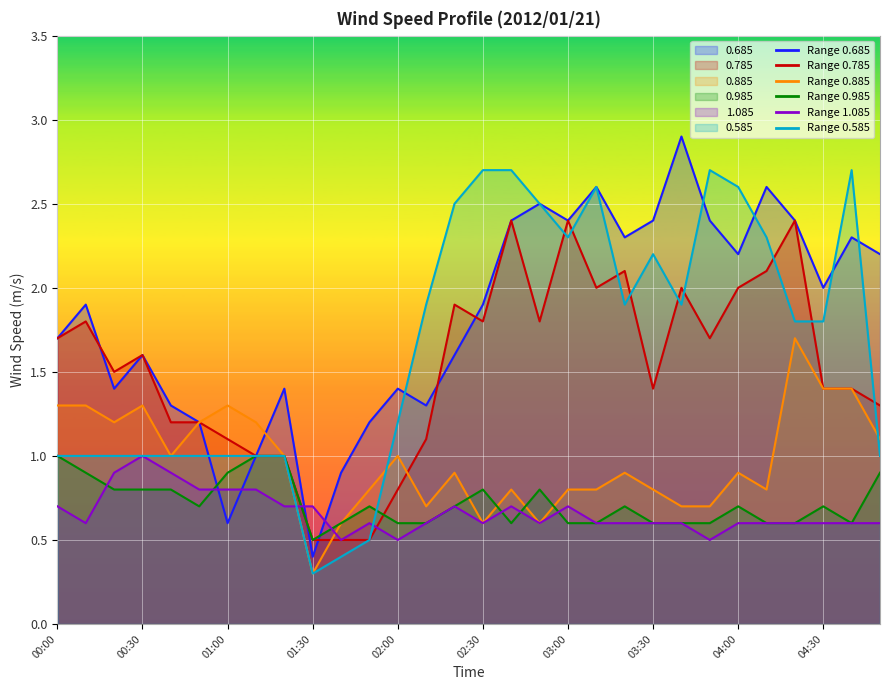

Reading right to left, transcribe all the data shown in this chart.

0.685: 2.2	2.3	2.0	2.4	2.6	2.2	2.4	2.9	2.4	2.3	2.6	2.4	2.5	2.4	1.9	1.6	1.3	1.4	1.2	0.9	0.4	1.4	1.0	0.6	1.2	1.3	1.6	1.4	1.9	1.7
0.785: 1.3	1.4	1.4	2.4	2.1	2.0	1.7	2.0	1.4	2.1	2.0	2.4	1.8	2.4	1.8	1.9	1.1	0.8	0.5	0.5	0.5	1.0	1.0	1.1	1.2	1.2	1.6	1.5	1.8	1.7
0.885: 1.1	1.4	1.4	1.7	0.8	0.9	0.7	0.7	0.8	0.9	0.8	0.8	0.6	0.8	0.6	0.9	0.7	1.0	0.8	0.6	0.3	1.0	1.2	1.3	1.2	1.0	1.3	1.2	1.3	1.3
0.985: 0.9	0.6	0.7	0.6	0.6	0.7	0.6	0.6	0.6	0.7	0.6	0.6	0.8	0.6	0.8	0.7	0.6	0.6	0.7	0.6	0.5	1.0	1.0	0.9	0.7	0.8	0.8	0.8	0.9	1.0
1.085: 0.6	0.6	0.6	0.6	0.6	0.6	0.5	0.6	0.6	0.6	0.6	0.7	0.6	0.7	0.6	0.7	0.6	0.5	0.6	0.5	0.7	0.7	0.8	0.8	0.8	0.9	1.0	0.9	0.6	0.7
0.585: 1.0	2.7	1.8	1.8	2.3	2.6	2.7	1.9	2.2	1.9	2.6	2.3	2.5	2.7	2.7	2.5	1.9	1.2	0.5	0.4	0.3	1.0	1.0	1.0	1.0	1.0	1.0	1.0	1.0	1.0